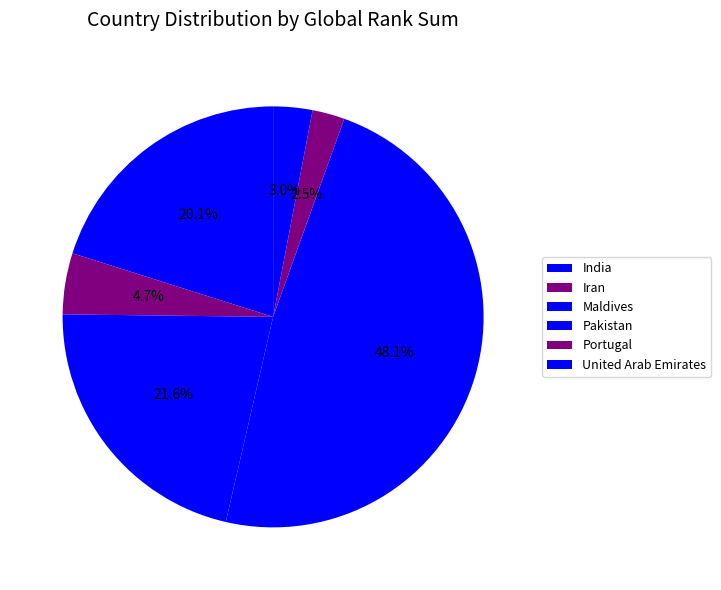

To the nearest percent, what is the average slice percentage?

17%